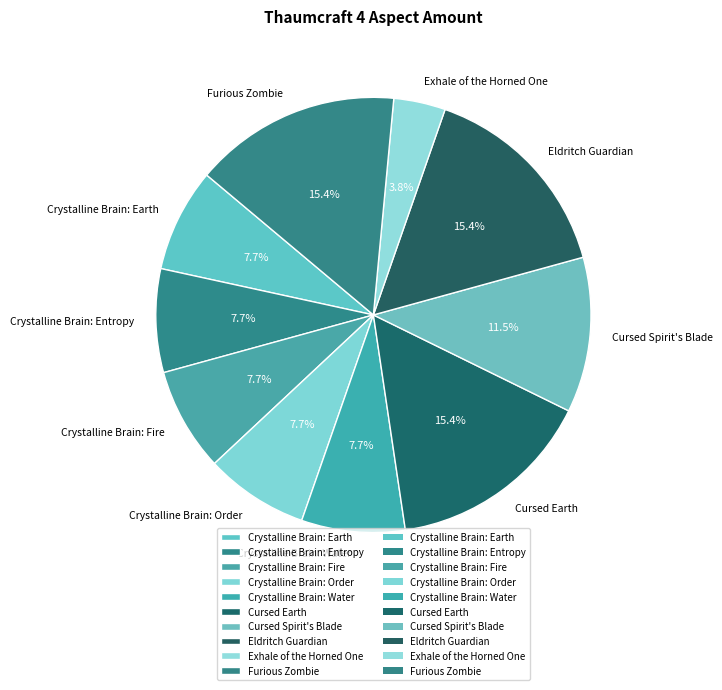

Approximately how many times larger is the value at Exhale of the Horned One compared to Crystalline Brain: Fire?

0.5